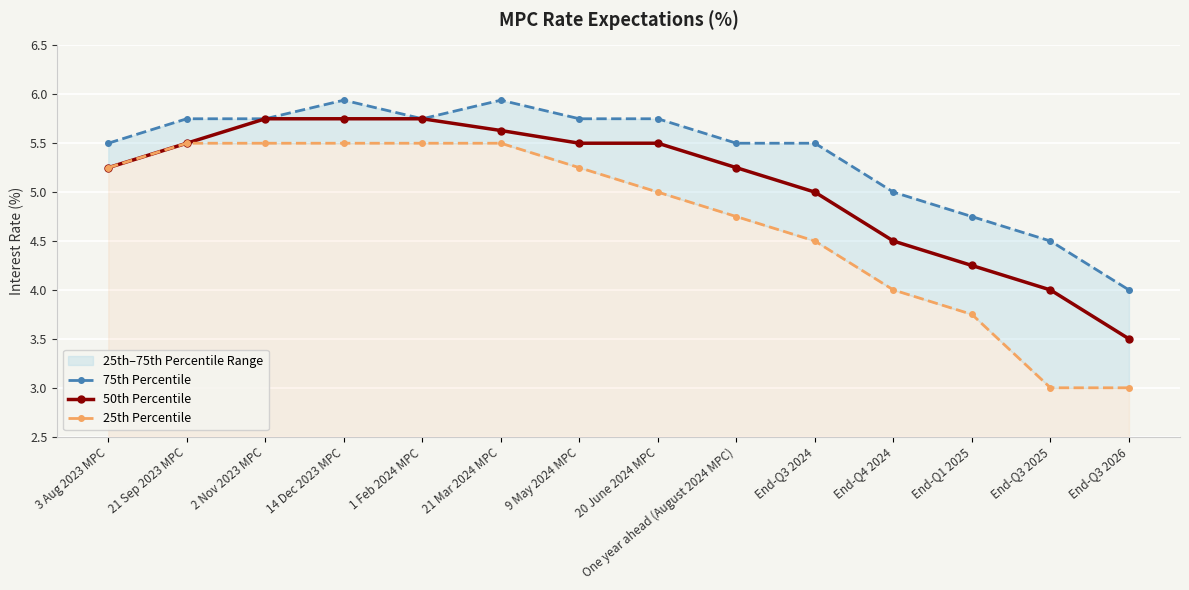

How many categories are shown in the chart?

14